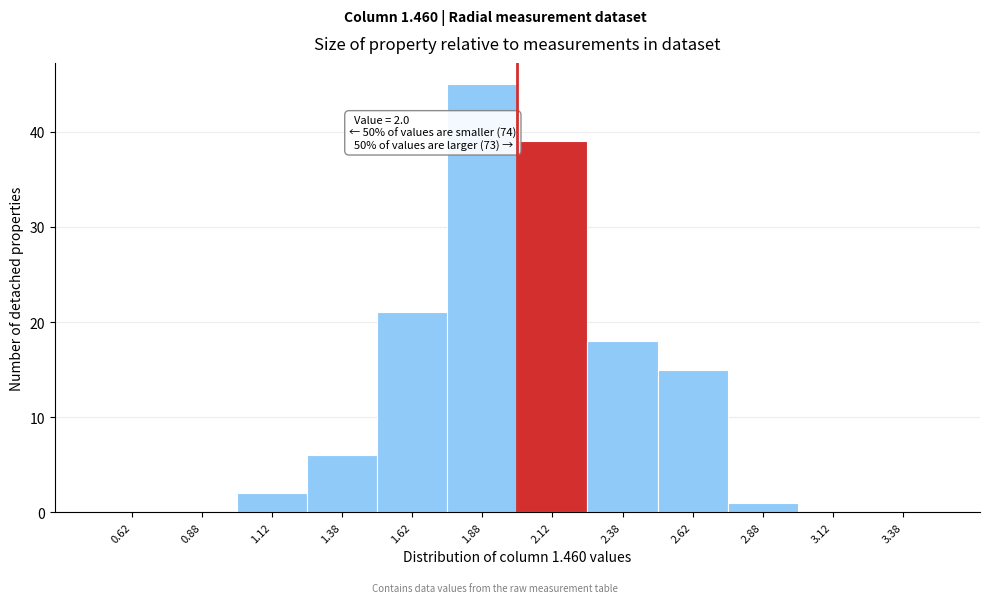

Over which range of the x-axis is the bar tallest?

1.75 to 2.00